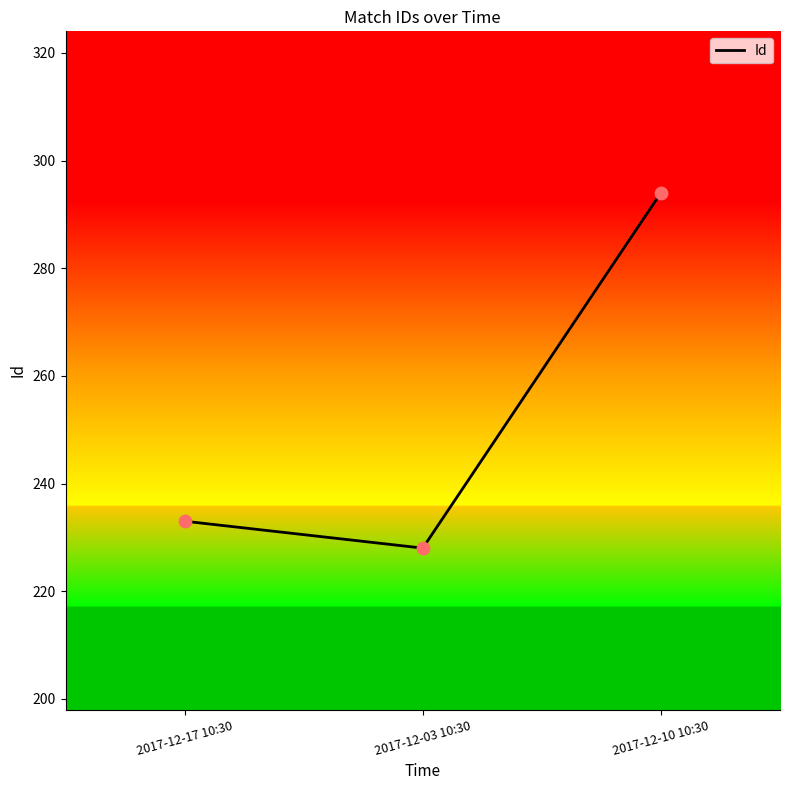

What is the ratio of the value at 2017-12-17 10:30 to the value at 2017-12-10 10:30?

0.8